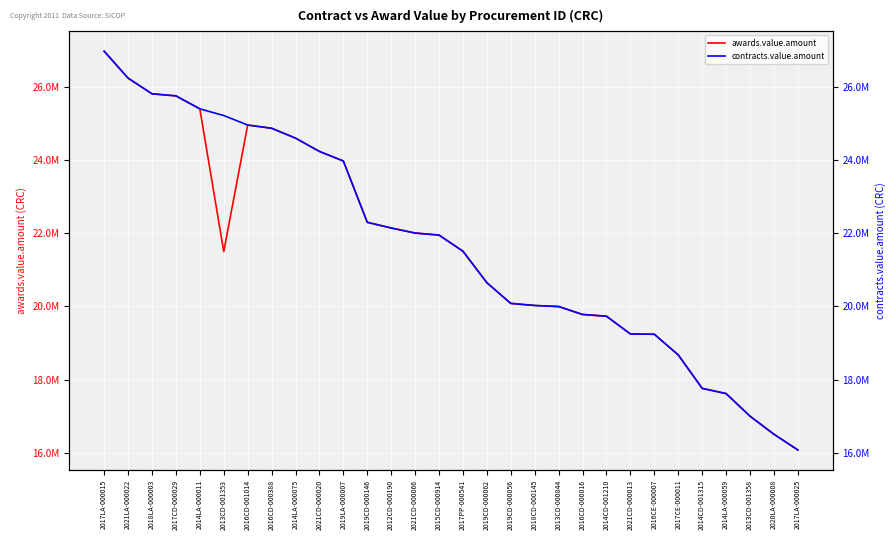

At 2014CD-001315, list the series in order from smallest to largest.

awards.value.amount, contracts.value.amount